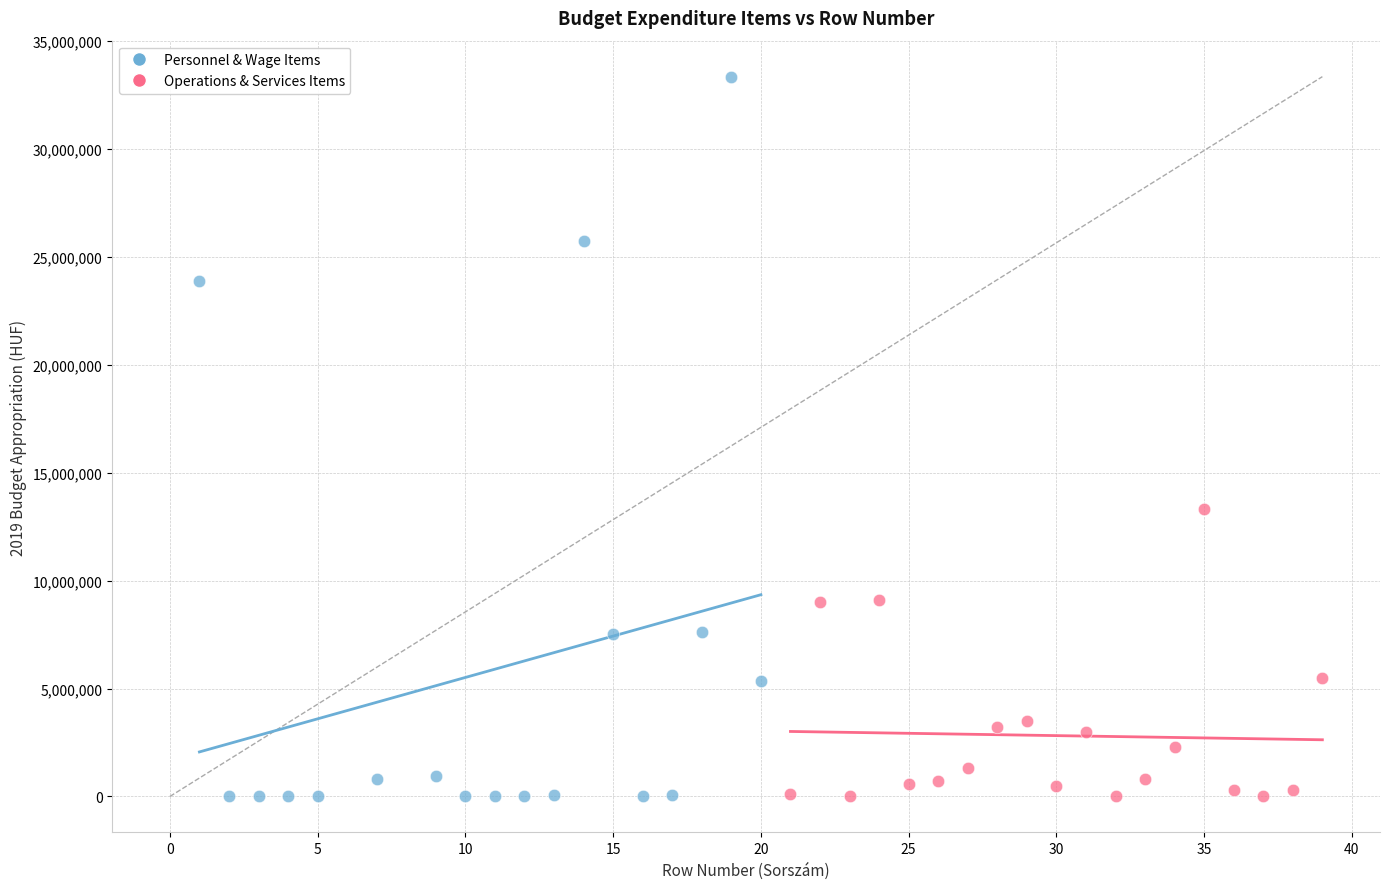

Which series contains the highest Y value?

Personnel & Wage Items